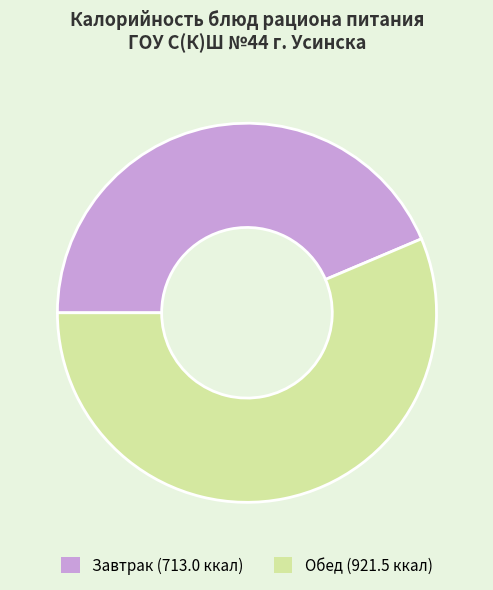

Is there a majority slice in this chart?

Yes